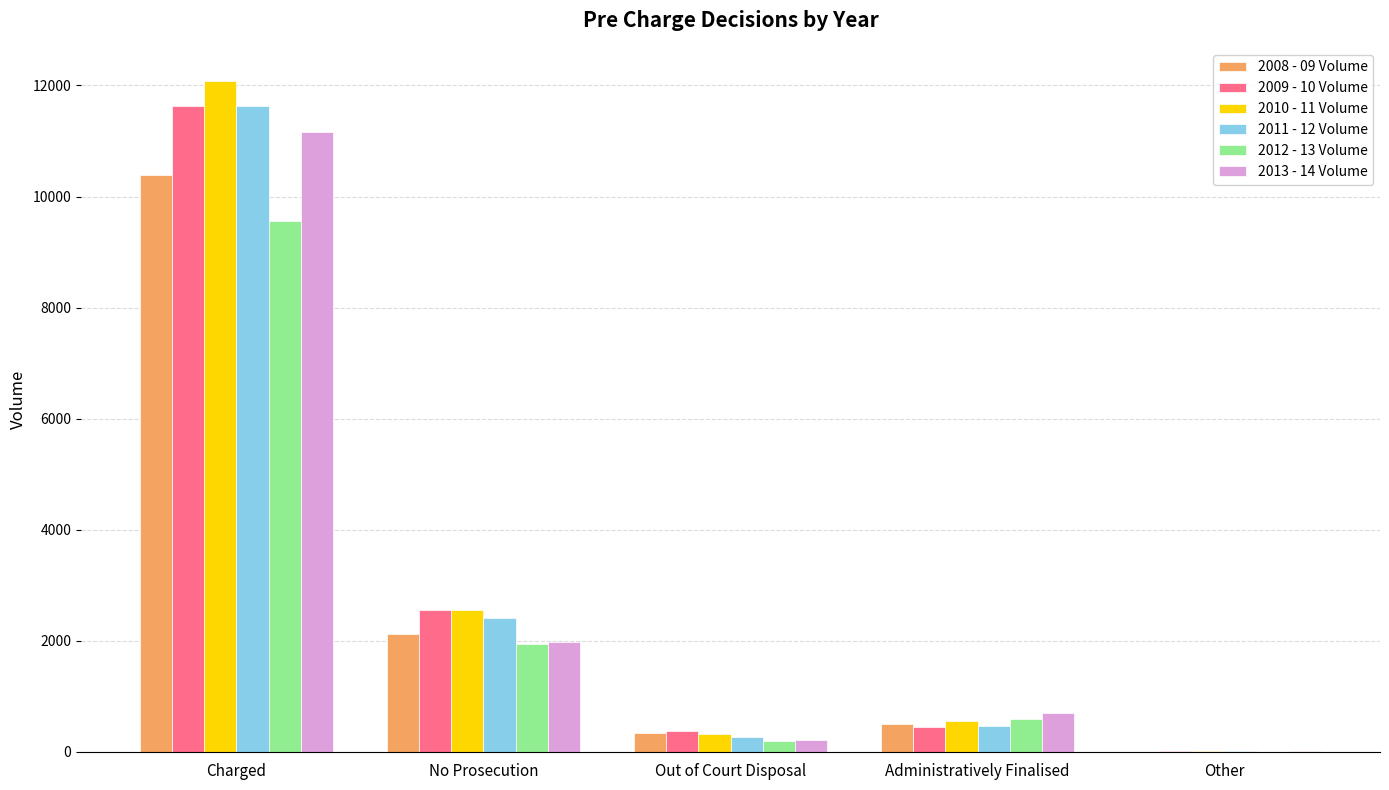

At which label does 2011 - 12 Volume first exceed 474?

Charged